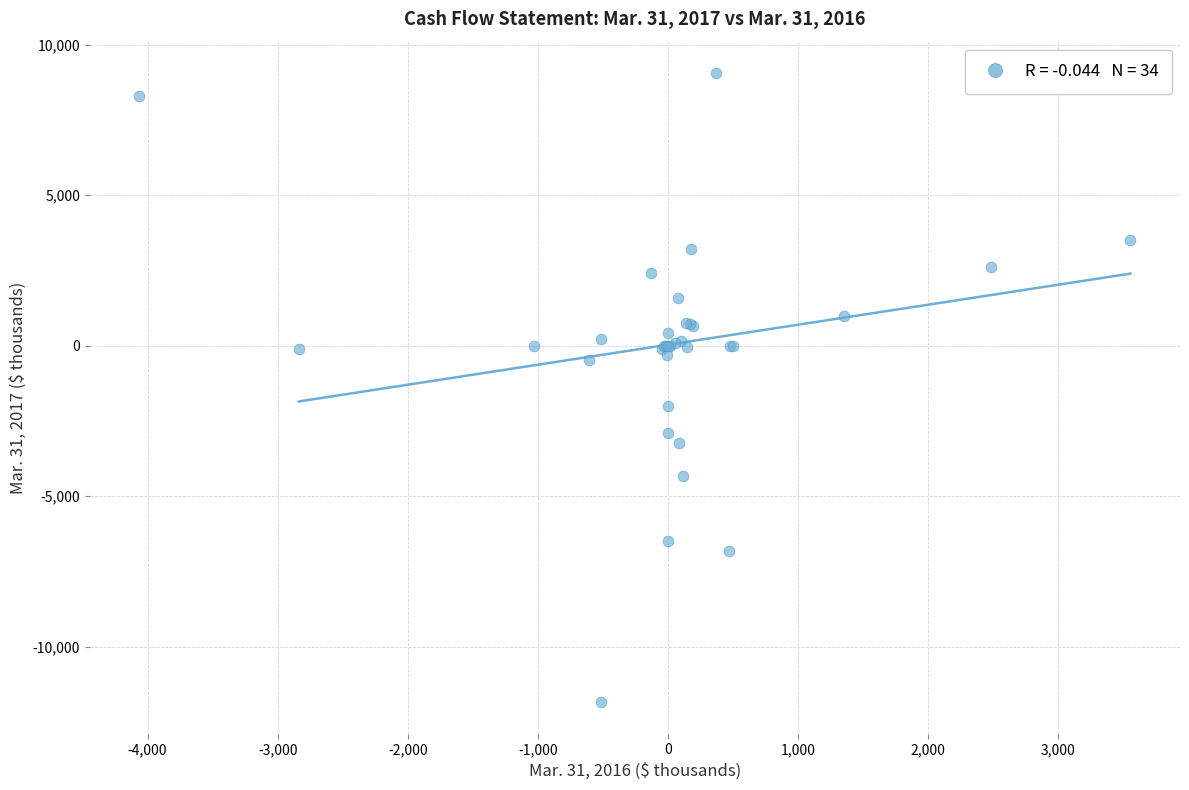

What Y value in the scatter plot is closest to -1392?

-2000